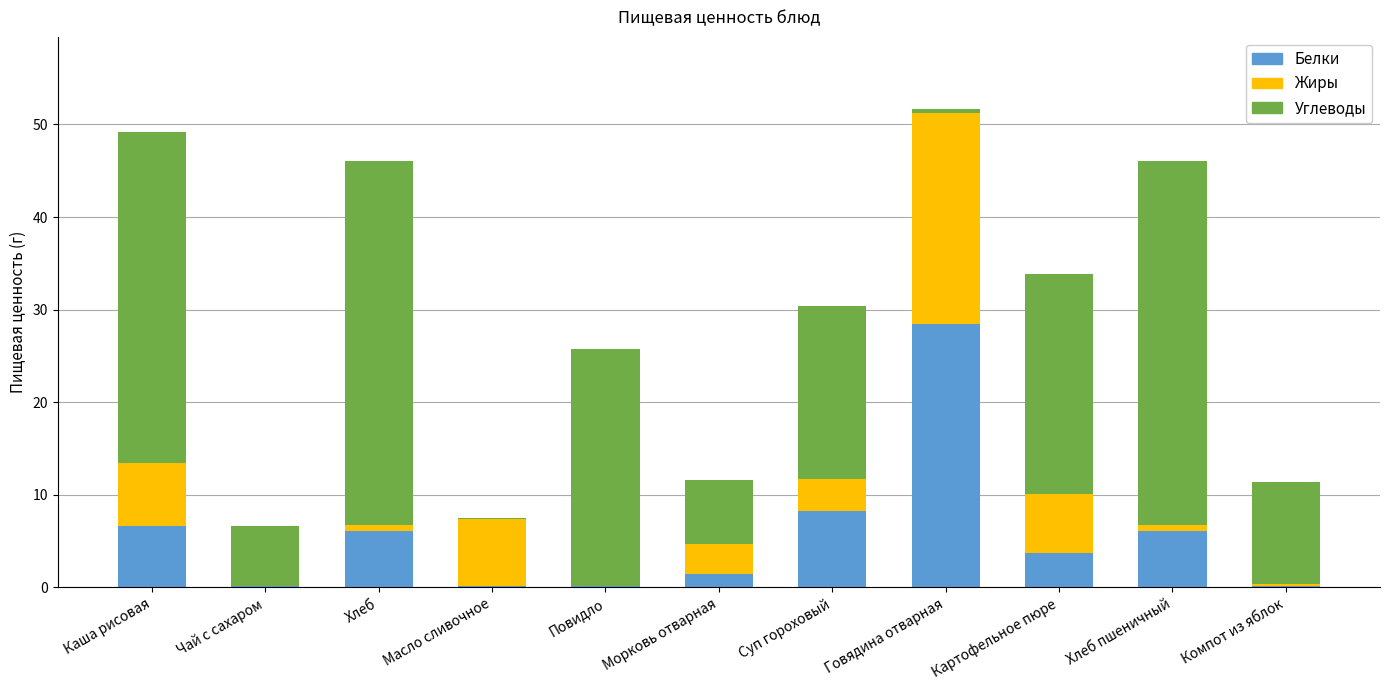

What is the approximate value of Белки at Картофельное пюре?

3.7